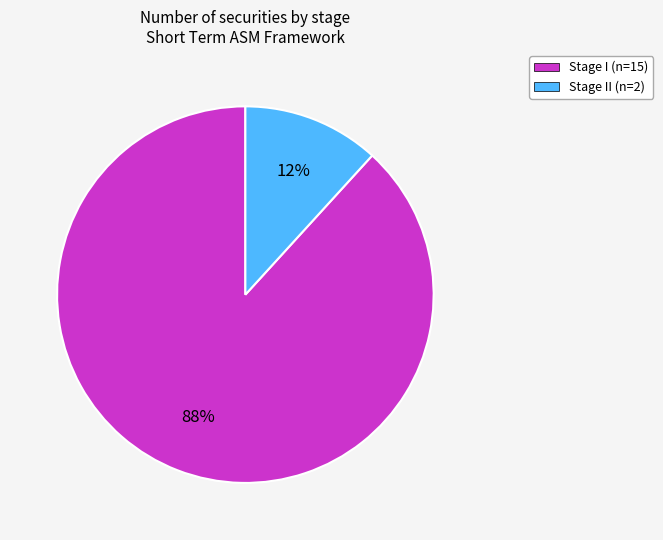

Do Stage I (n=15) and Stage II (n=2) together represent more than half of the pie?

Yes